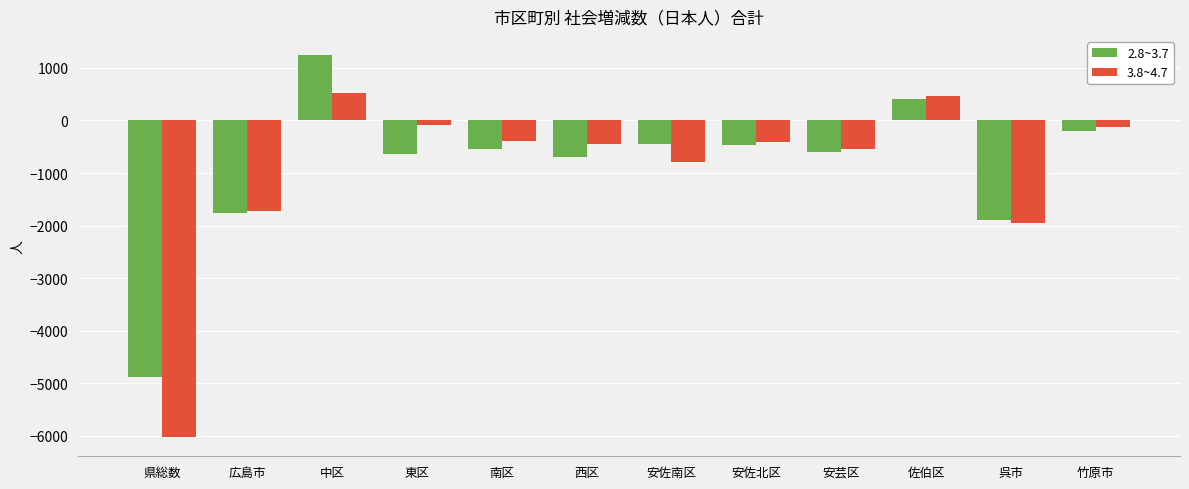

What is the greatest value displayed?

1245